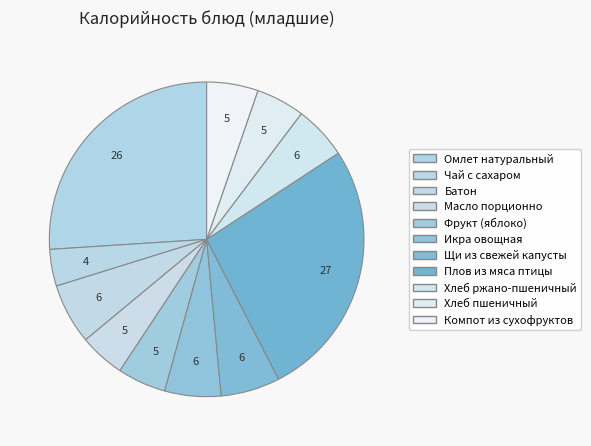

Which category has the smallest portion of the pie?

Чай с сахаром